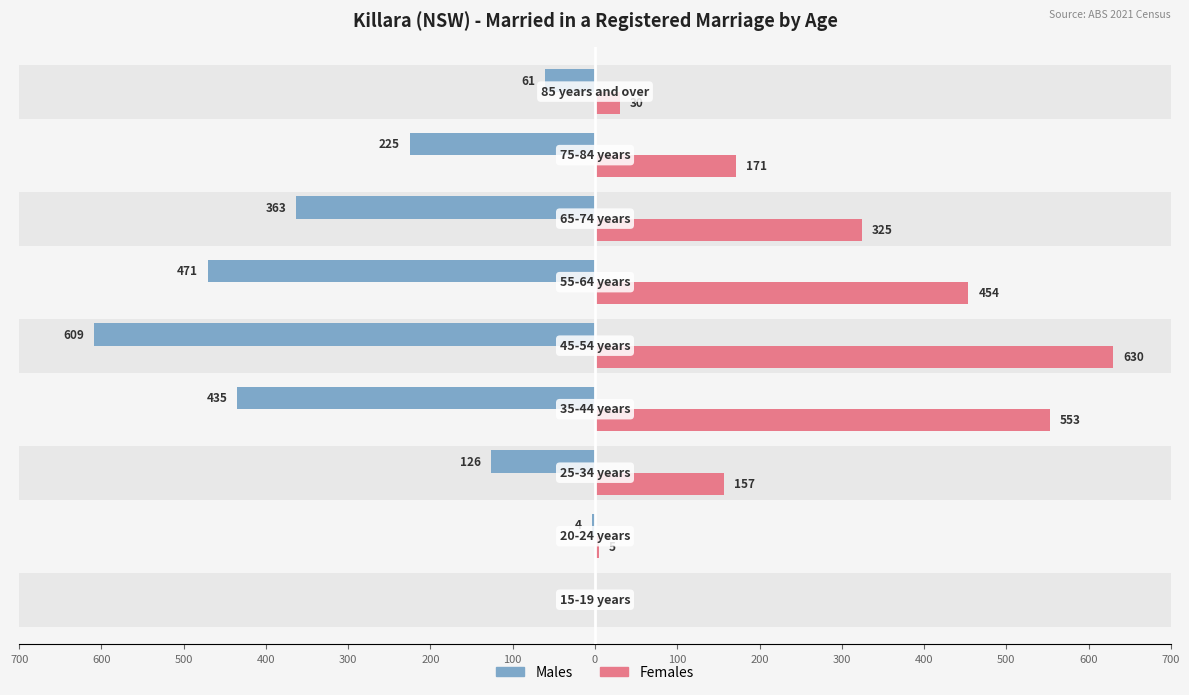

Reading left to right, what are all the values shown in this chart?

Males: 0	-4	-126	-435	-609	-471	-363	-225	-61
Females: 0	5	157	553	630	454	325	171	30